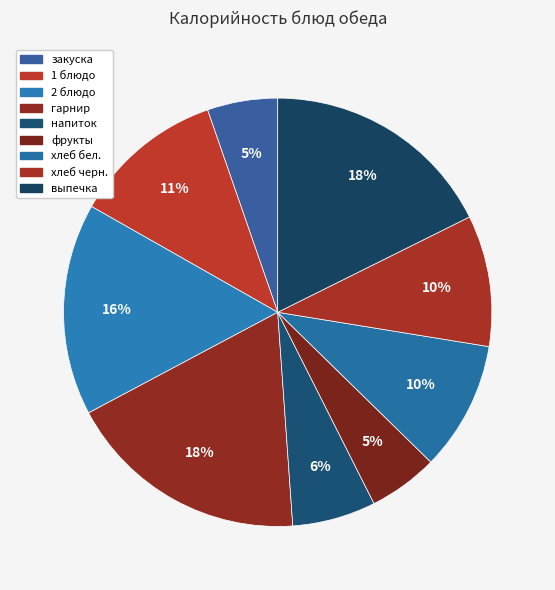

Combined, what portion of the pie is хлеб бел. and напиток?

16.1%